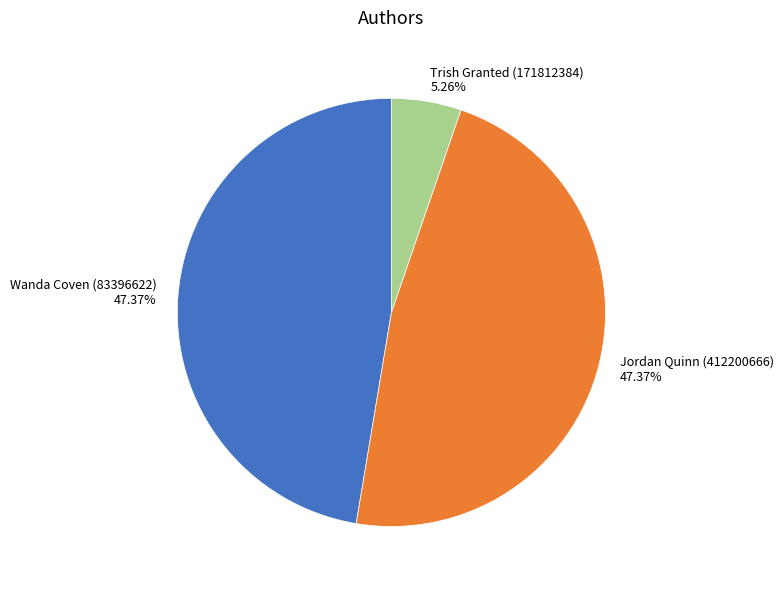

What portion of the pie excludes Trish Granted (171812384)?

94.7%